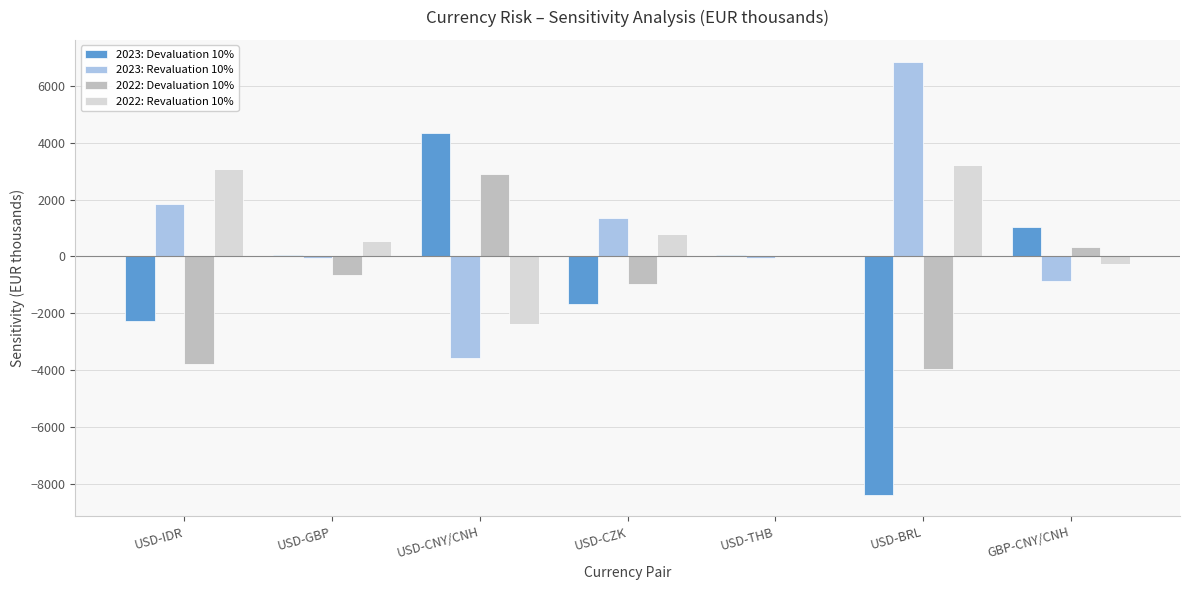

Which series has the largest range (max minus min)?

2023: Devaluation 10%